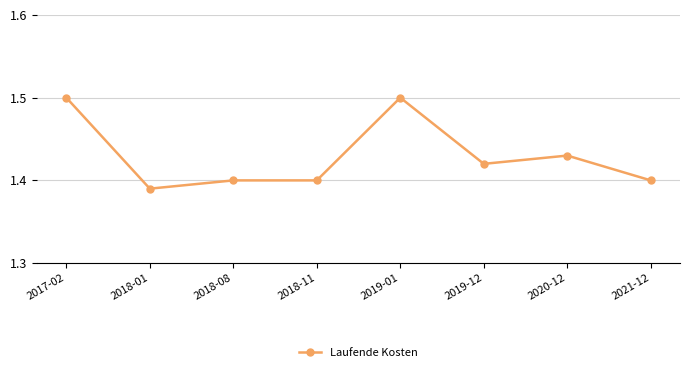

The value at 2018-01 is 1.4. True or false?

True